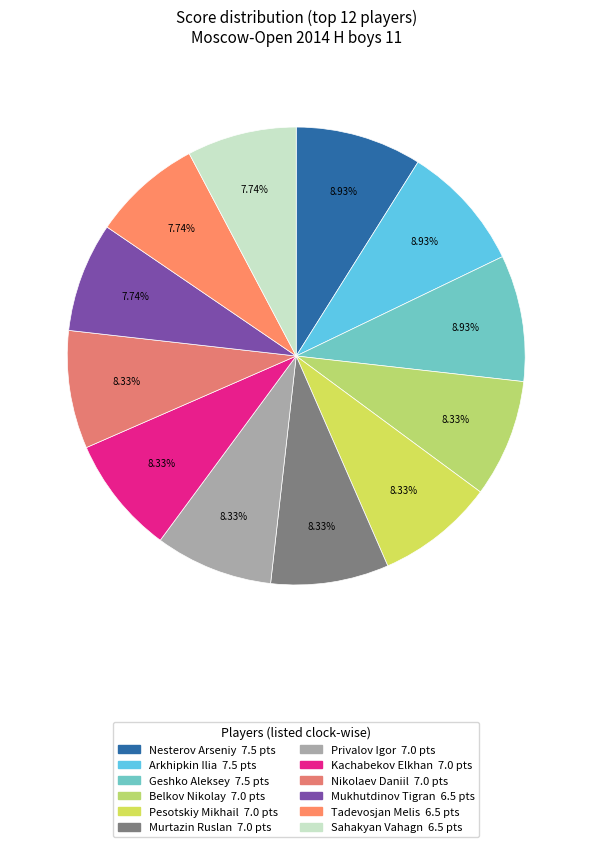

Does Nesterov Arseniy account for over 50% of the chart?

No